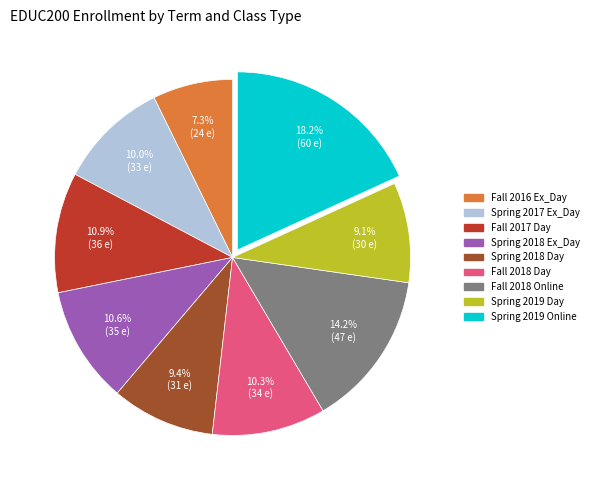

Which category has the biggest portion of the pie?

Spring 2019 Online